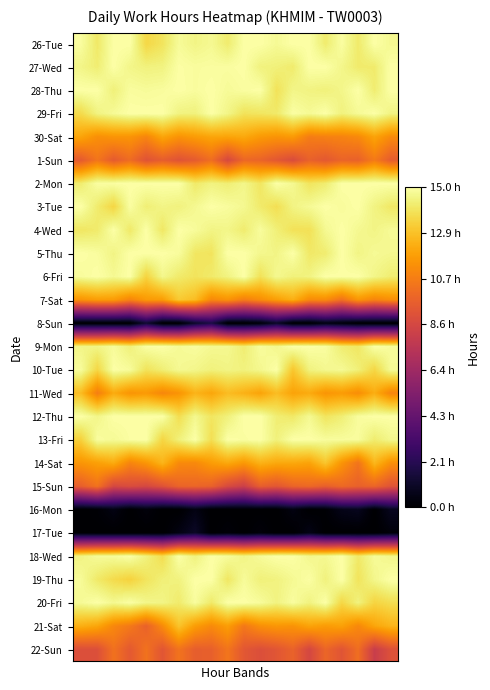

At which category is the sum across all series the highest?

7